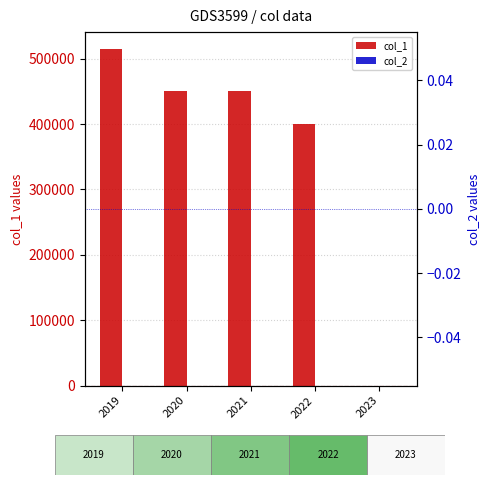

What is the average value of the col_1 series?

363000